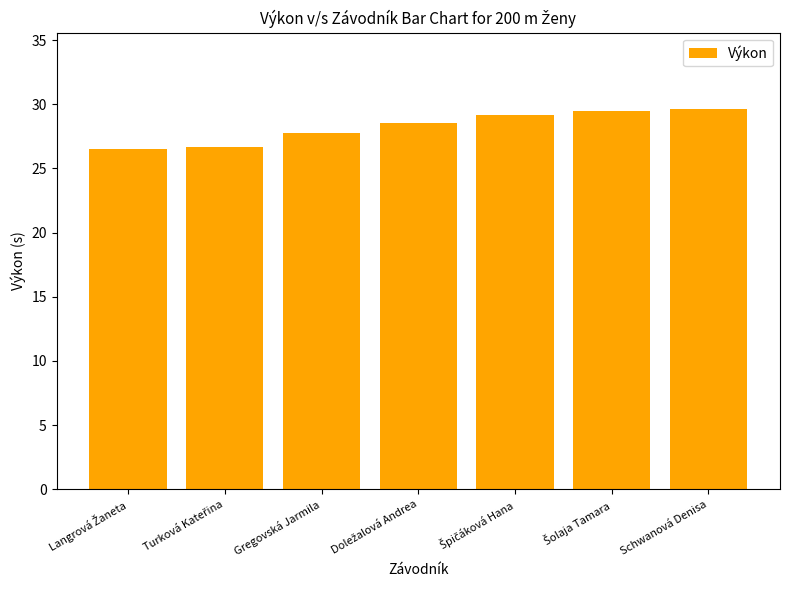

Are the bars grouped side by side (vs. stacked)?

No